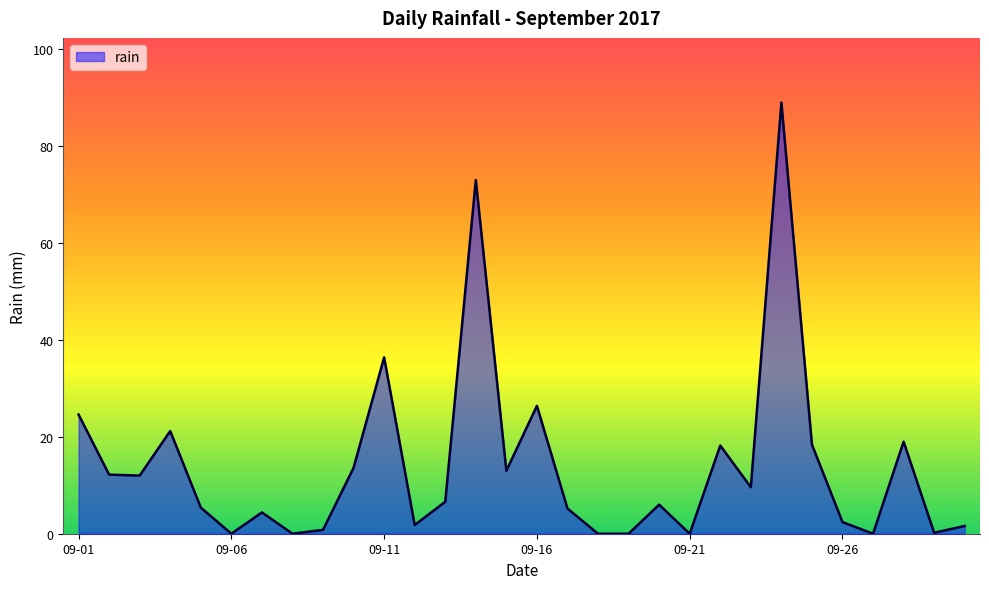

What is the greatest value displayed?

89.0